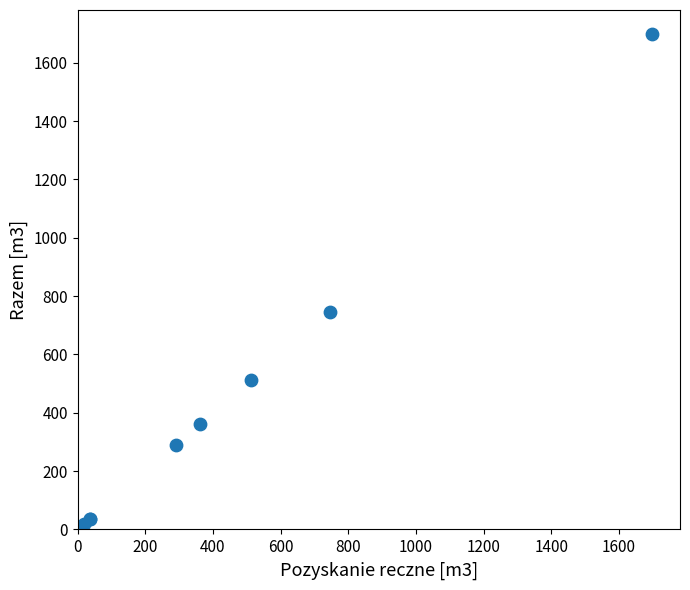

What Y value in the scatter plot is closest to 858?

745